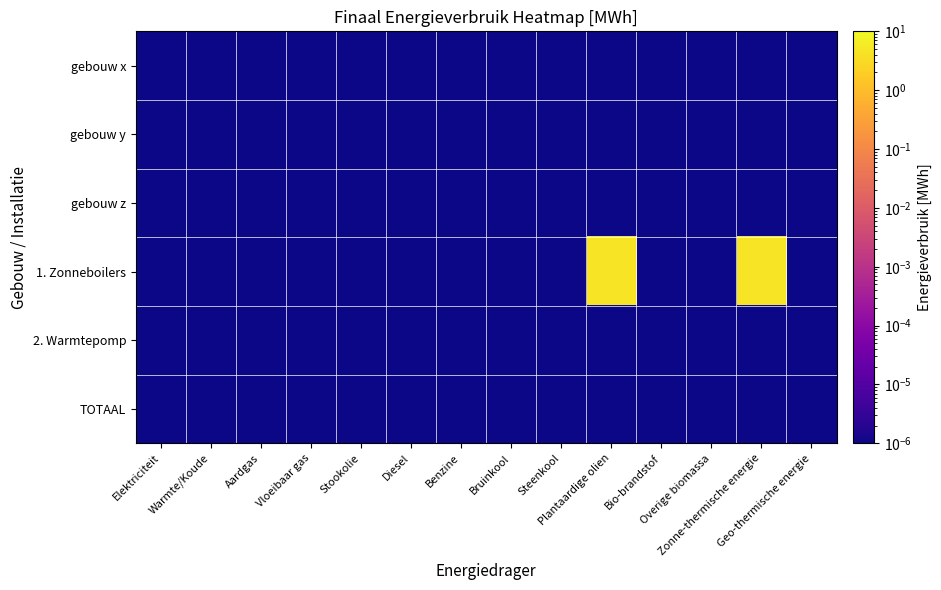

Reading right to left, list all the values displayed in this chart.

gebouw x: Geo-thermische energie=0.0	Zonne-thermische energie=0.0	Overige biomassa=0.0	Bio-brandstof=0.0	Plantaardige olien=0.0	Steenkool=0.0	Bruinkool=0.0	Benzine=0.0	Diesel=0.0	Stookolie=0.0	Vloeibaar gas=0.0	Aardgas=0.0	Warmte/Koude=0.0	Elektriciteit=0.0
gebouw y: Geo-thermische energie=0.0	Zonne-thermische energie=0.0	Overige biomassa=0.0	Bio-brandstof=0.0	Plantaardige olien=0.0	Steenkool=0.0	Bruinkool=0.0	Benzine=0.0	Diesel=0.0	Stookolie=0.0	Vloeibaar gas=0.0	Aardgas=0.0	Warmte/Koude=0.0	Elektriciteit=0.0
gebouw z: Geo-thermische energie=0.0	Zonne-thermische energie=0.0	Overige biomassa=0.0	Bio-brandstof=0.0	Plantaardige olien=0.0	Steenkool=0.0	Bruinkool=0.0	Benzine=0.0	Diesel=0.0	Stookolie=0.0	Vloeibaar gas=0.0	Aardgas=0.0	Warmte/Koude=0.0	Elektriciteit=0.0
1. Zonneboilers: Geo-thermische energie=0.0	Zonne-thermische energie=4.7	Overige biomassa=0.0	Bio-brandstof=0.0	Plantaardige olien=4.7	Steenkool=0.0	Bruinkool=0.0	Benzine=0.0	Diesel=0.0	Stookolie=0.0	Vloeibaar gas=0.0	Aardgas=0.0	Warmte/Koude=0.0	Elektriciteit=0.0
2. Warmtepomp: Geo-thermische energie=0.0	Zonne-thermische energie=0.0	Overige biomassa=0.0	Bio-brandstof=0.0	Plantaardige olien=0.0	Steenkool=0.0	Bruinkool=0.0	Benzine=0.0	Diesel=0.0	Stookolie=0.0	Vloeibaar gas=0.0	Aardgas=0.0	Warmte/Koude=0.0	Elektriciteit=0.0
TOTAAL: Geo-thermische energie=0.0	Zonne-thermische energie=0.0	Overige biomassa=0.0	Bio-brandstof=0.0	Plantaardige olien=0.0	Steenkool=0.0	Bruinkool=0.0	Benzine=0.0	Diesel=0.0	Stookolie=0.0	Vloeibaar gas=0.0	Aardgas=0.0	Warmte/Koude=0.0	Elektriciteit=0.0